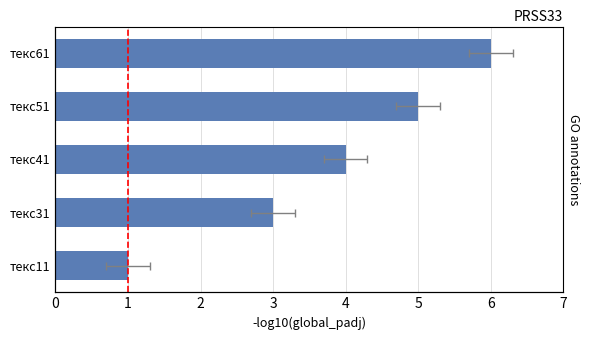

Count the values in the range 3 to 5.

3